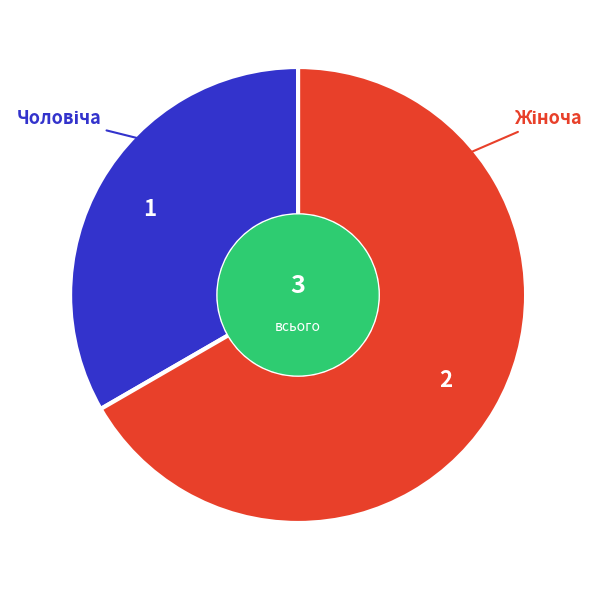

How many segments does this pie chart have?

2